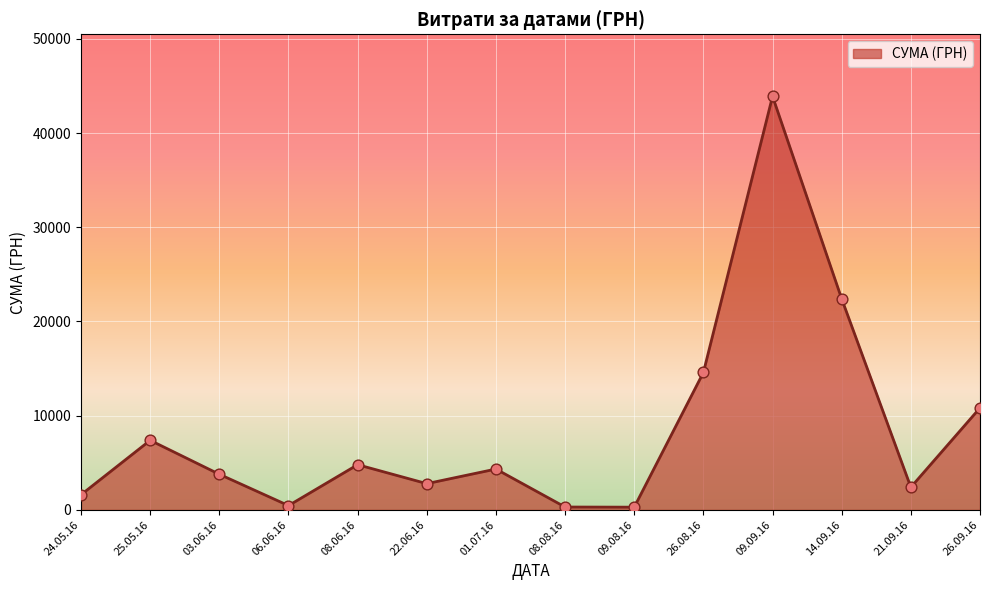

What is the ratio of the value at 26.08.16 to the value at 14.09.16?

0.7